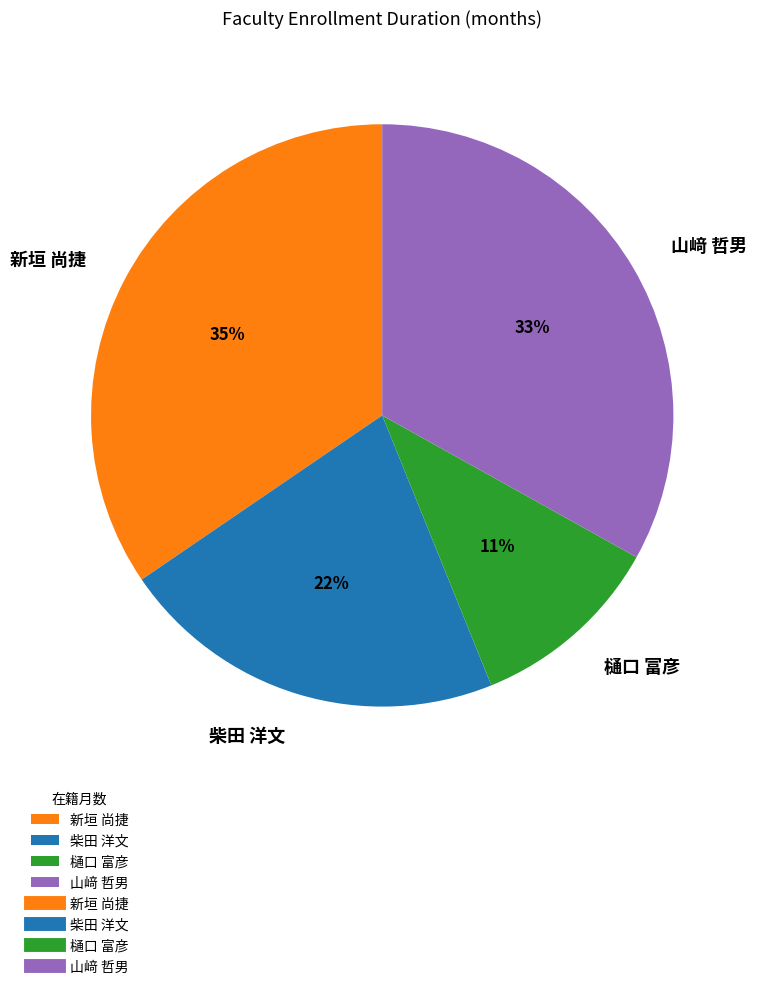

To the nearest percent, what is the difference between the largest and smallest slice percentages?

24%